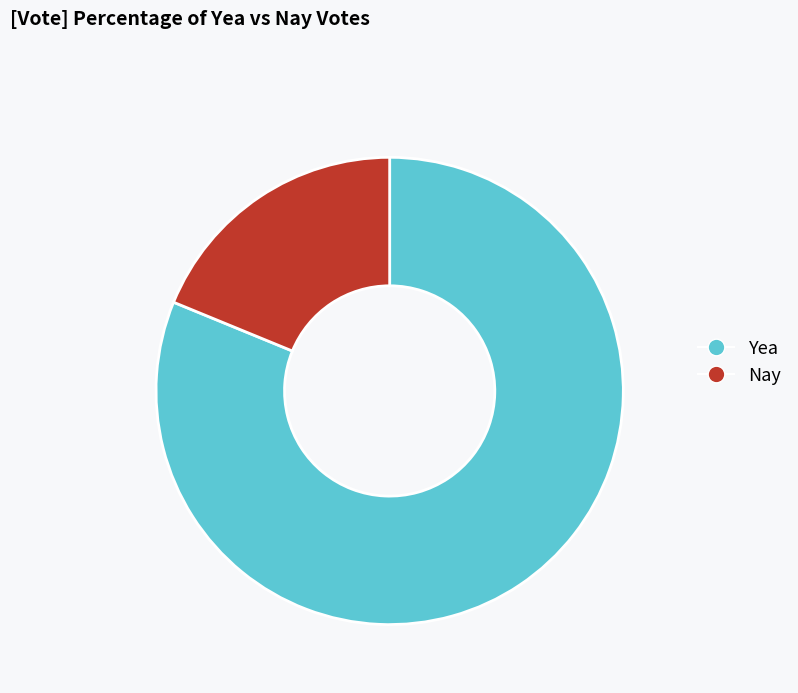

Is the sum of Nay and Yea greater than half?

Yes